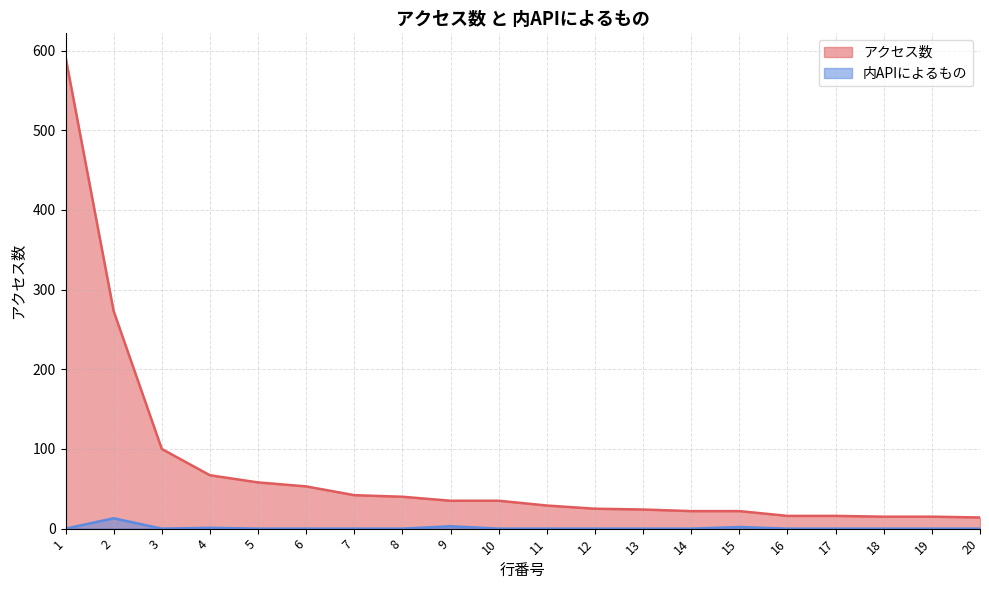

What are all the series names shown in the legend?

アクセス数, 内APIによるもの